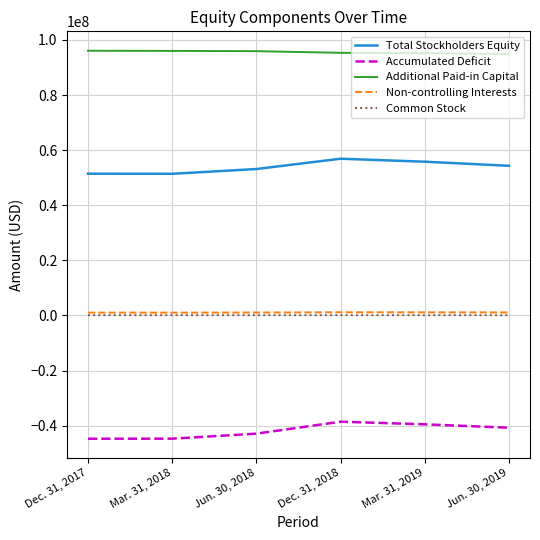

The value of Additional Paid-in Capital at Mar. 31, 2019 is 95210000. True or false?

True